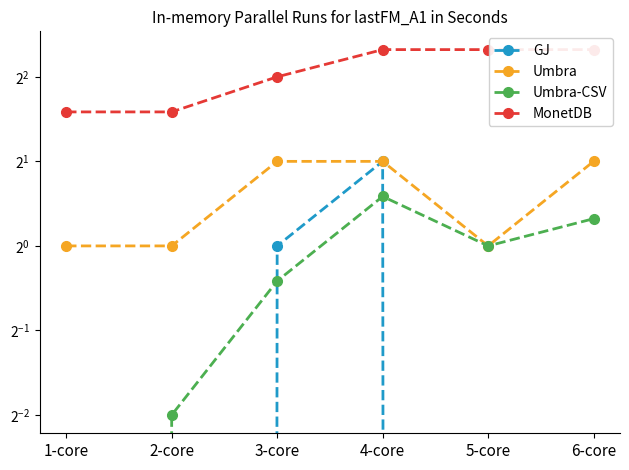

Reading left to right, transcribe all the data shown in this chart.

GJ: 1-core=0.0	2-core=0.0	3-core=1.0	4-core=2.0	5-core=0.0	6-core=0.0
Umbra: 1-core=1.0	2-core=1.0	3-core=2.0	4-core=2.0	5-core=1.0	6-core=2.0
Umbra-CSV: 1-core=0.0	2-core=0.2	3-core=0.8	4-core=1.5	5-core=1.0	6-core=1.2
MonetDB: 1-core=3.0	2-core=3.0	3-core=4.0	4-core=5.0	5-core=5.0	6-core=5.0